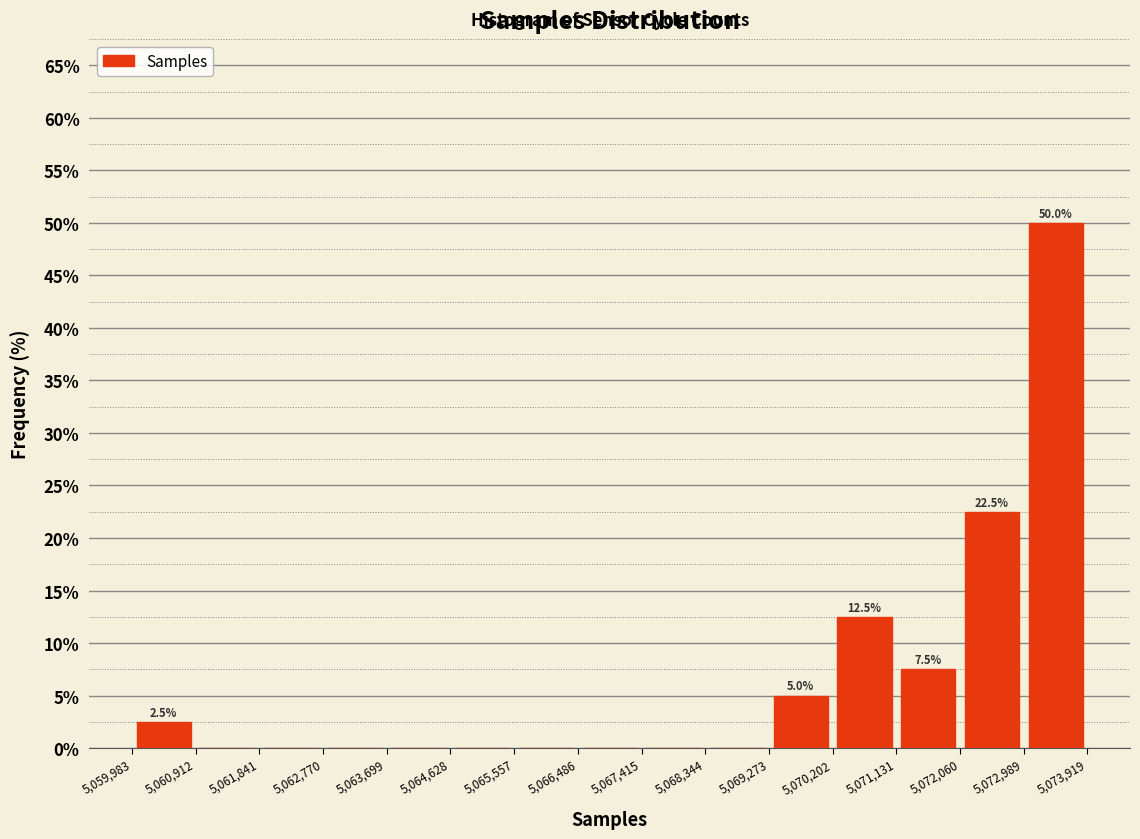

Which range on the x-axis has the tallest bar?

5,072,989 to 5,073,919